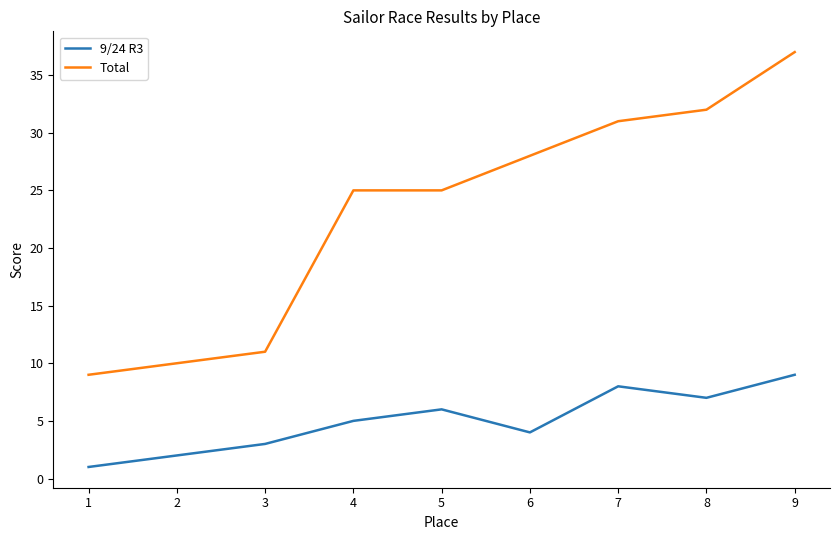

Which series has the largest total across all categories?

Total